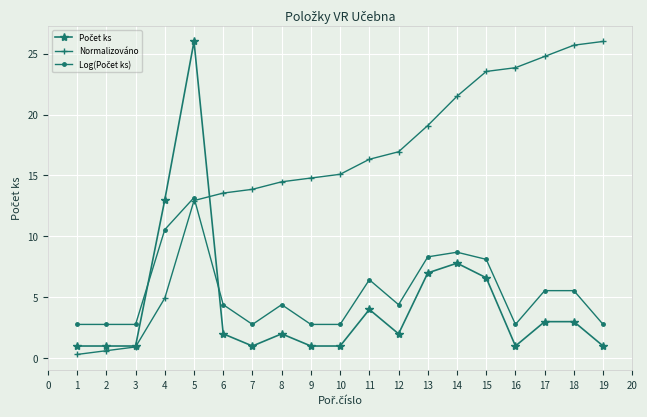

The value of Normalizováno at 9 is 14.8. True or false?

True